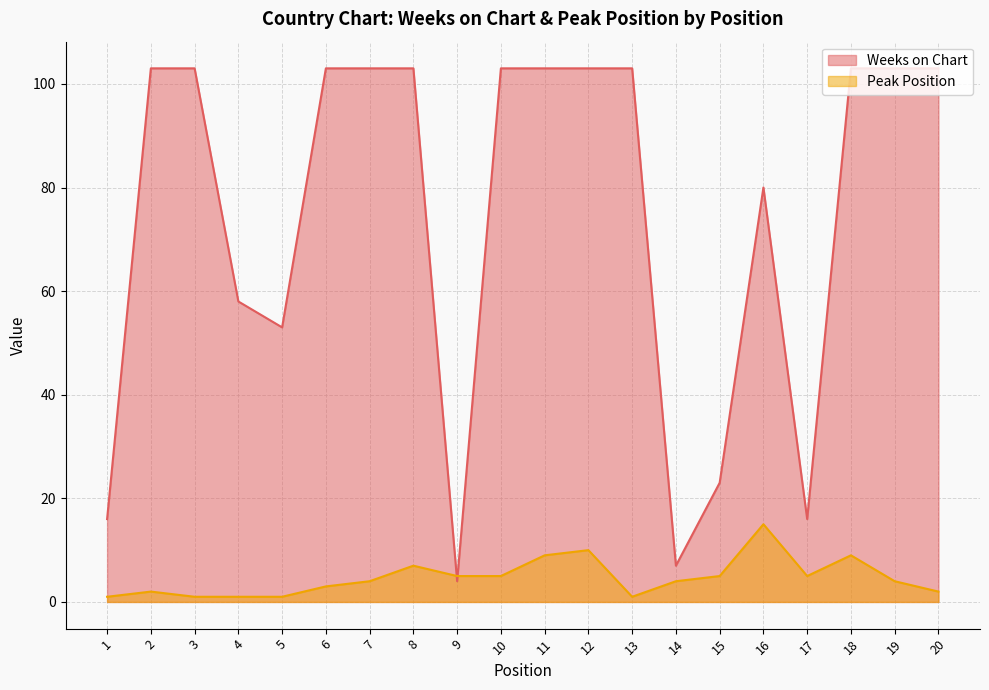

What is the spread (max minus min) of values at 14?

3